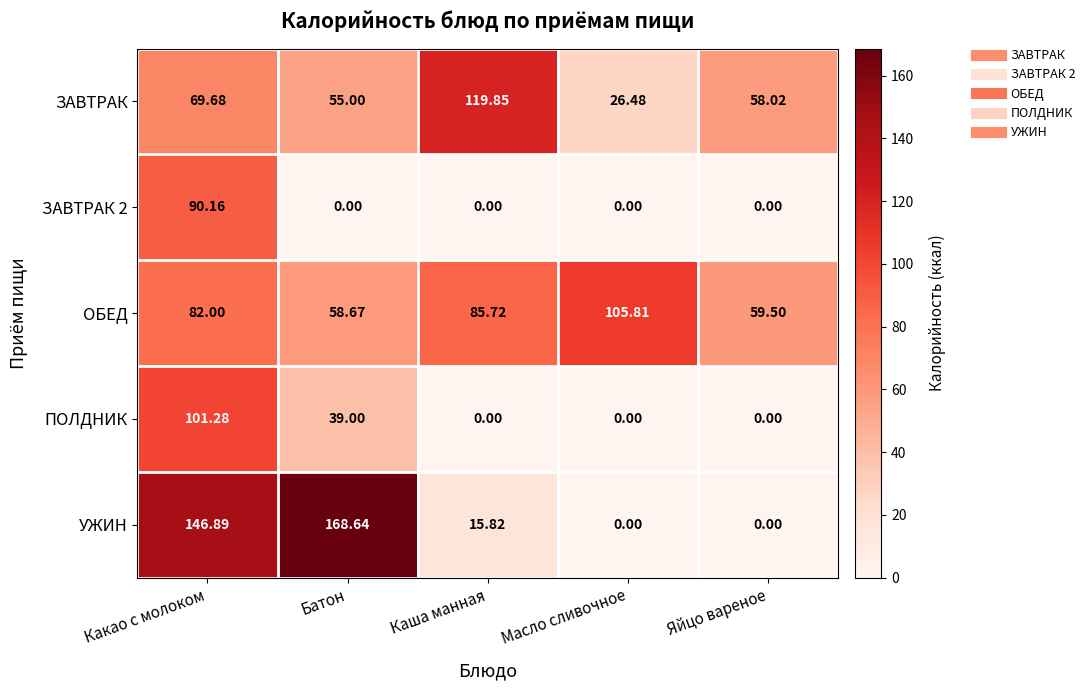

Which series changed the most between Батон and Яйцо вареное?

УЖИН